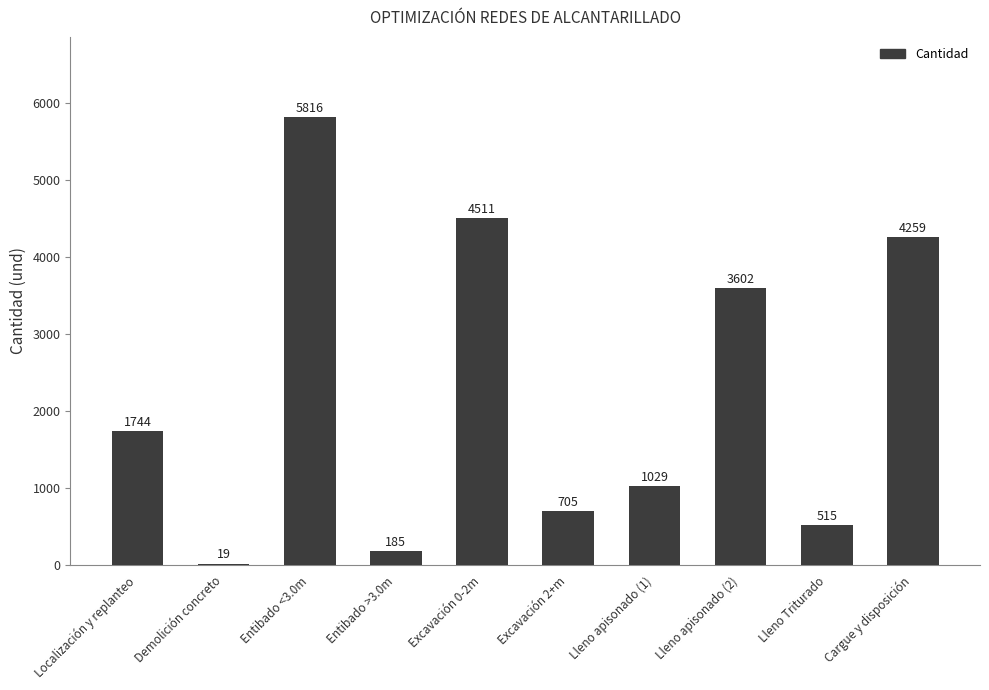

What is the sum of the values at Lleno apisonado (2) and Excavación 0-2m?

8113